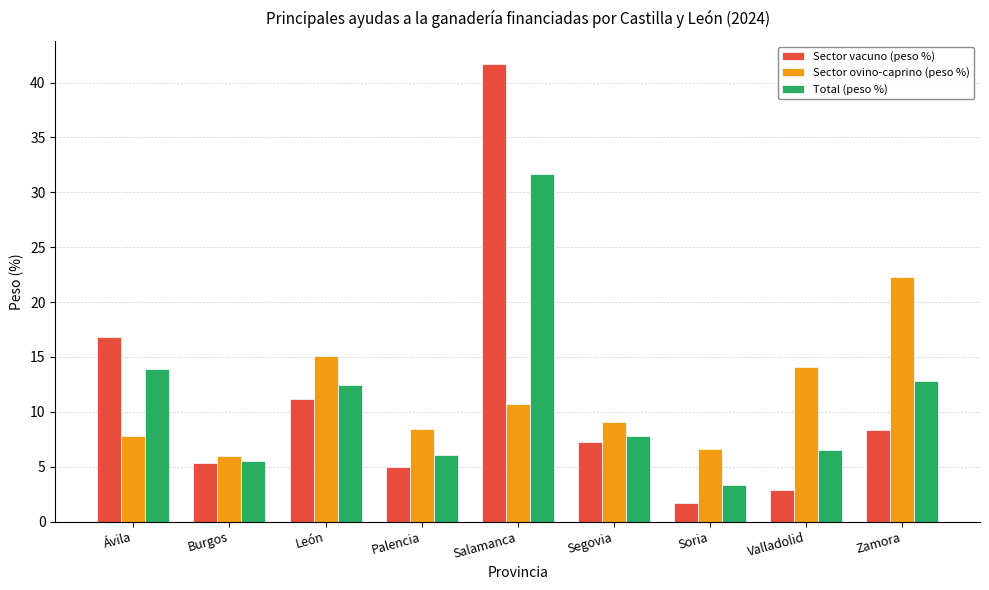

What is the difference between the Sector vacuno (peso %) values at Segovia and Zamora?

1.1